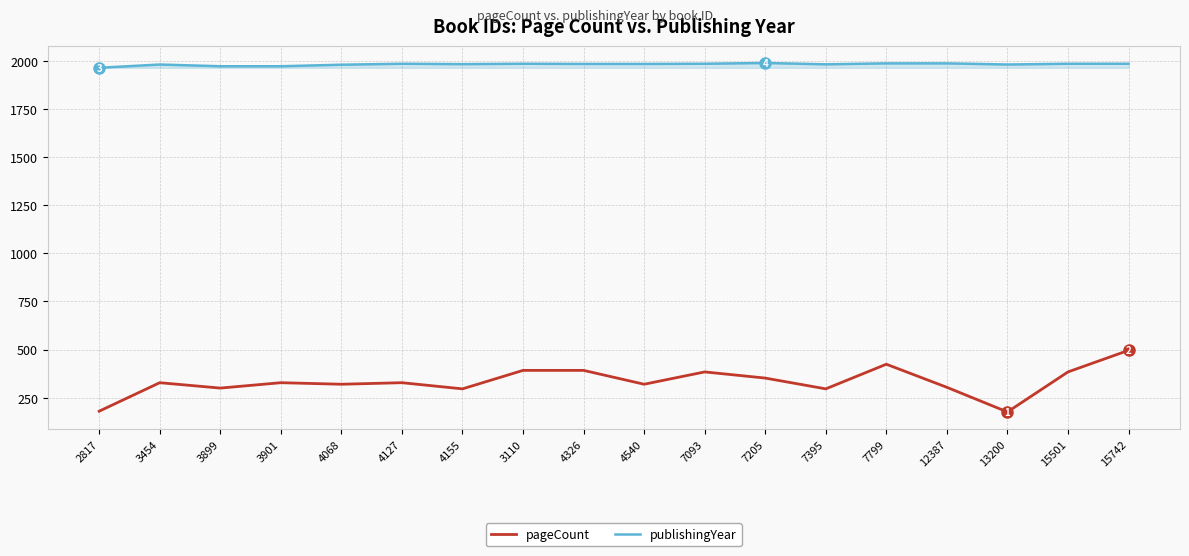

At how many categories does at least one series exceed 259?

18